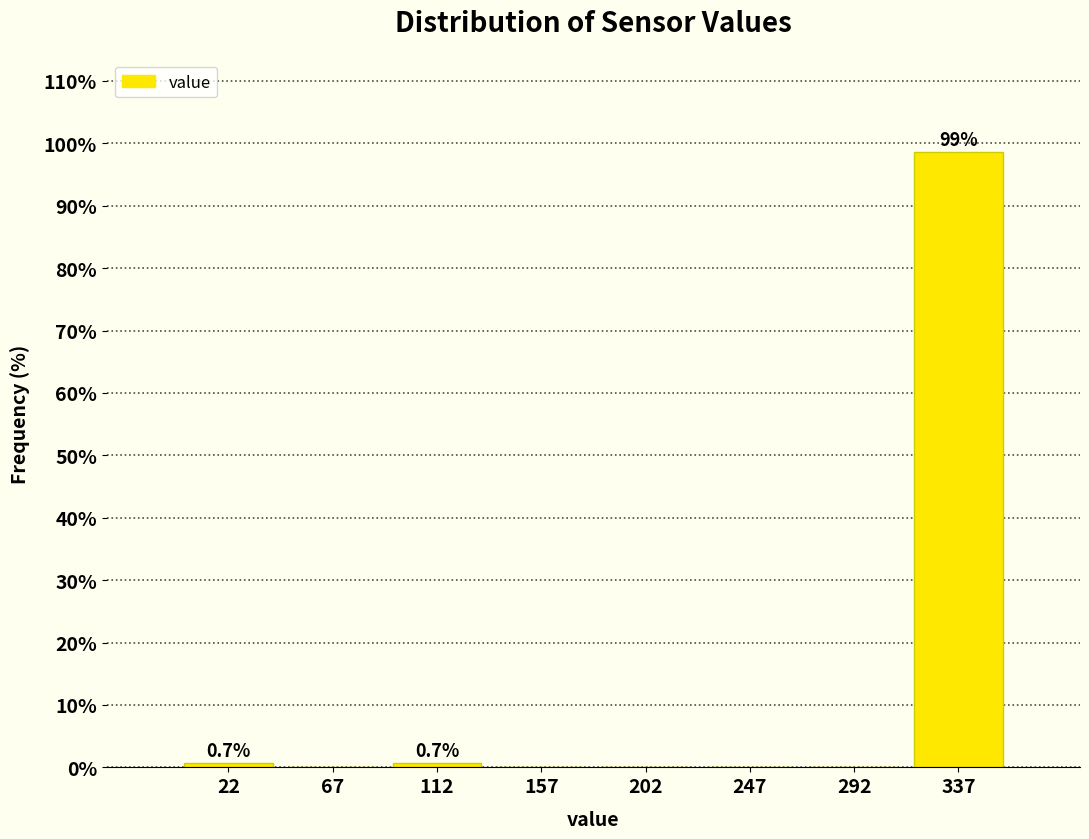

Which range on the x-axis has the tallest bar?

315 to 360